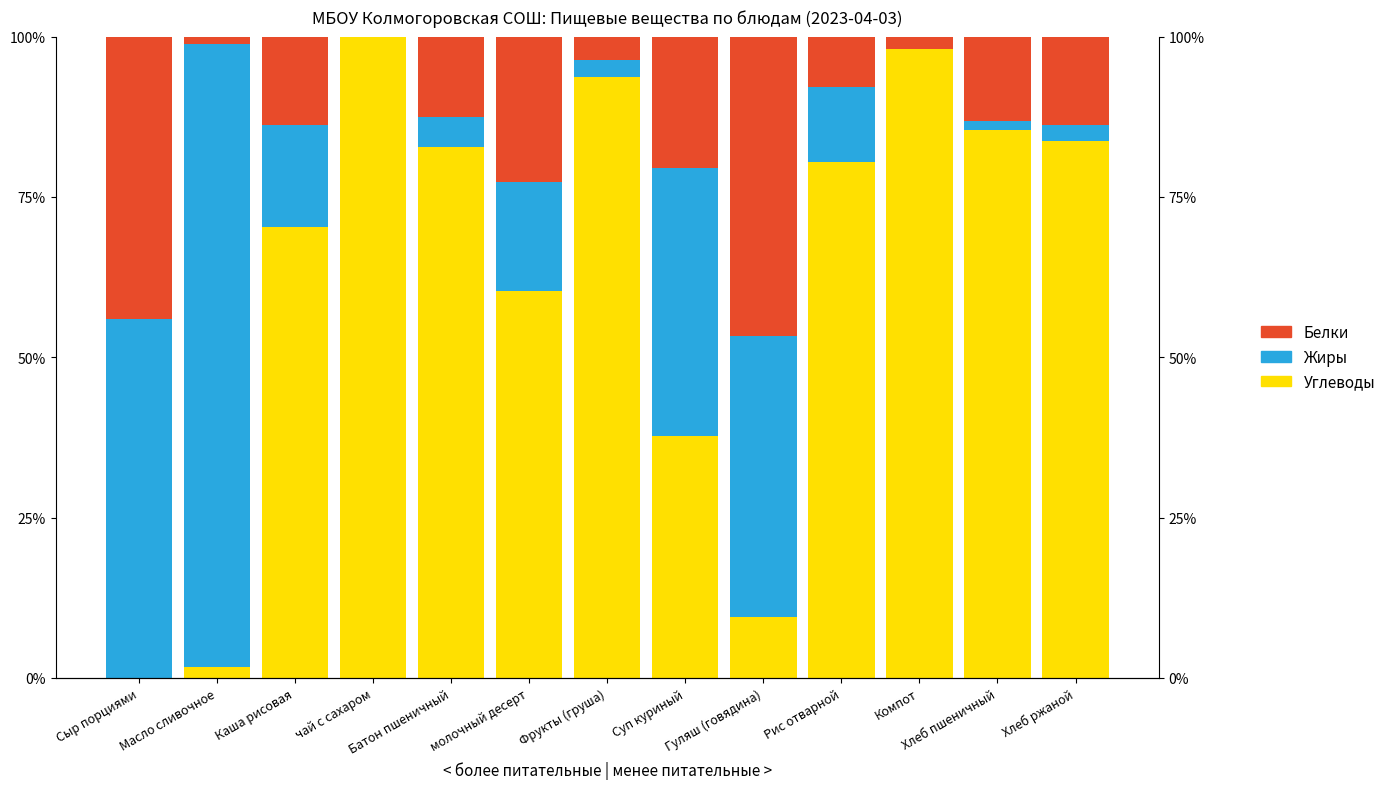

What is the total value across all series at чай с сахаром?

100.0